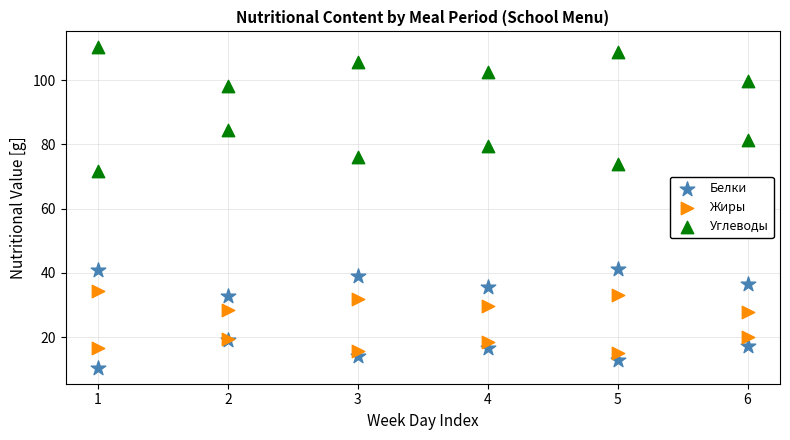

What is the X range (max minus min) for the scatter plot?

5.0